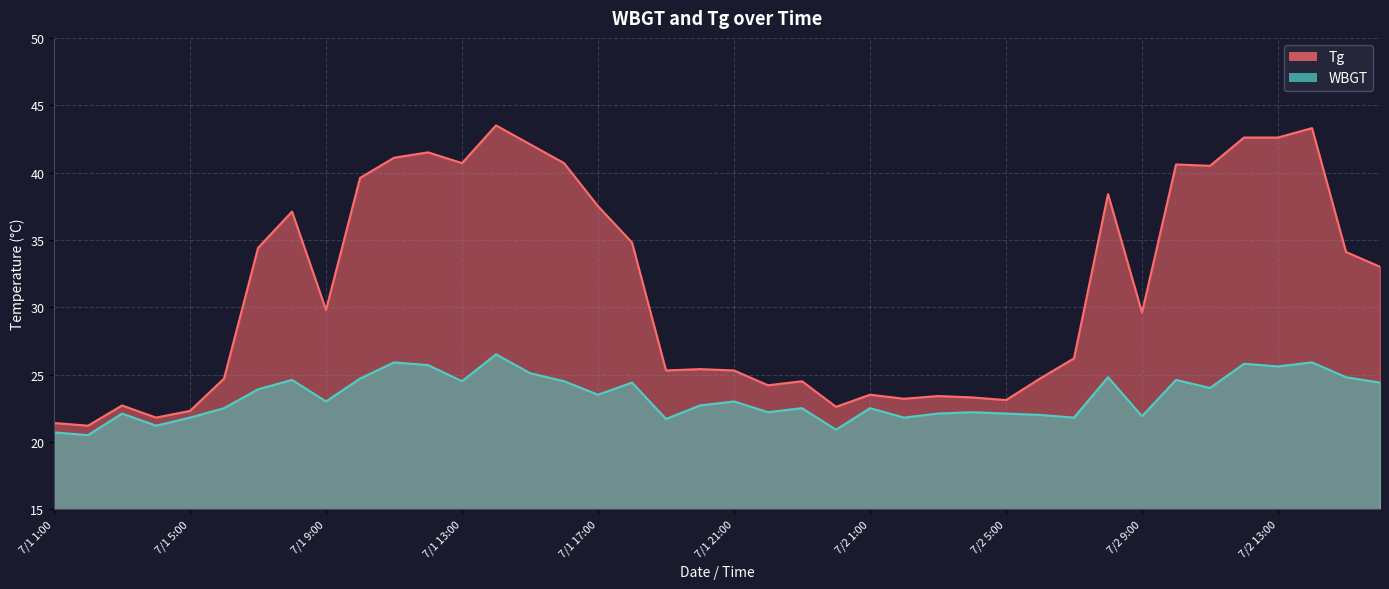

True or false: Tg and WBGT cross at least once.

False